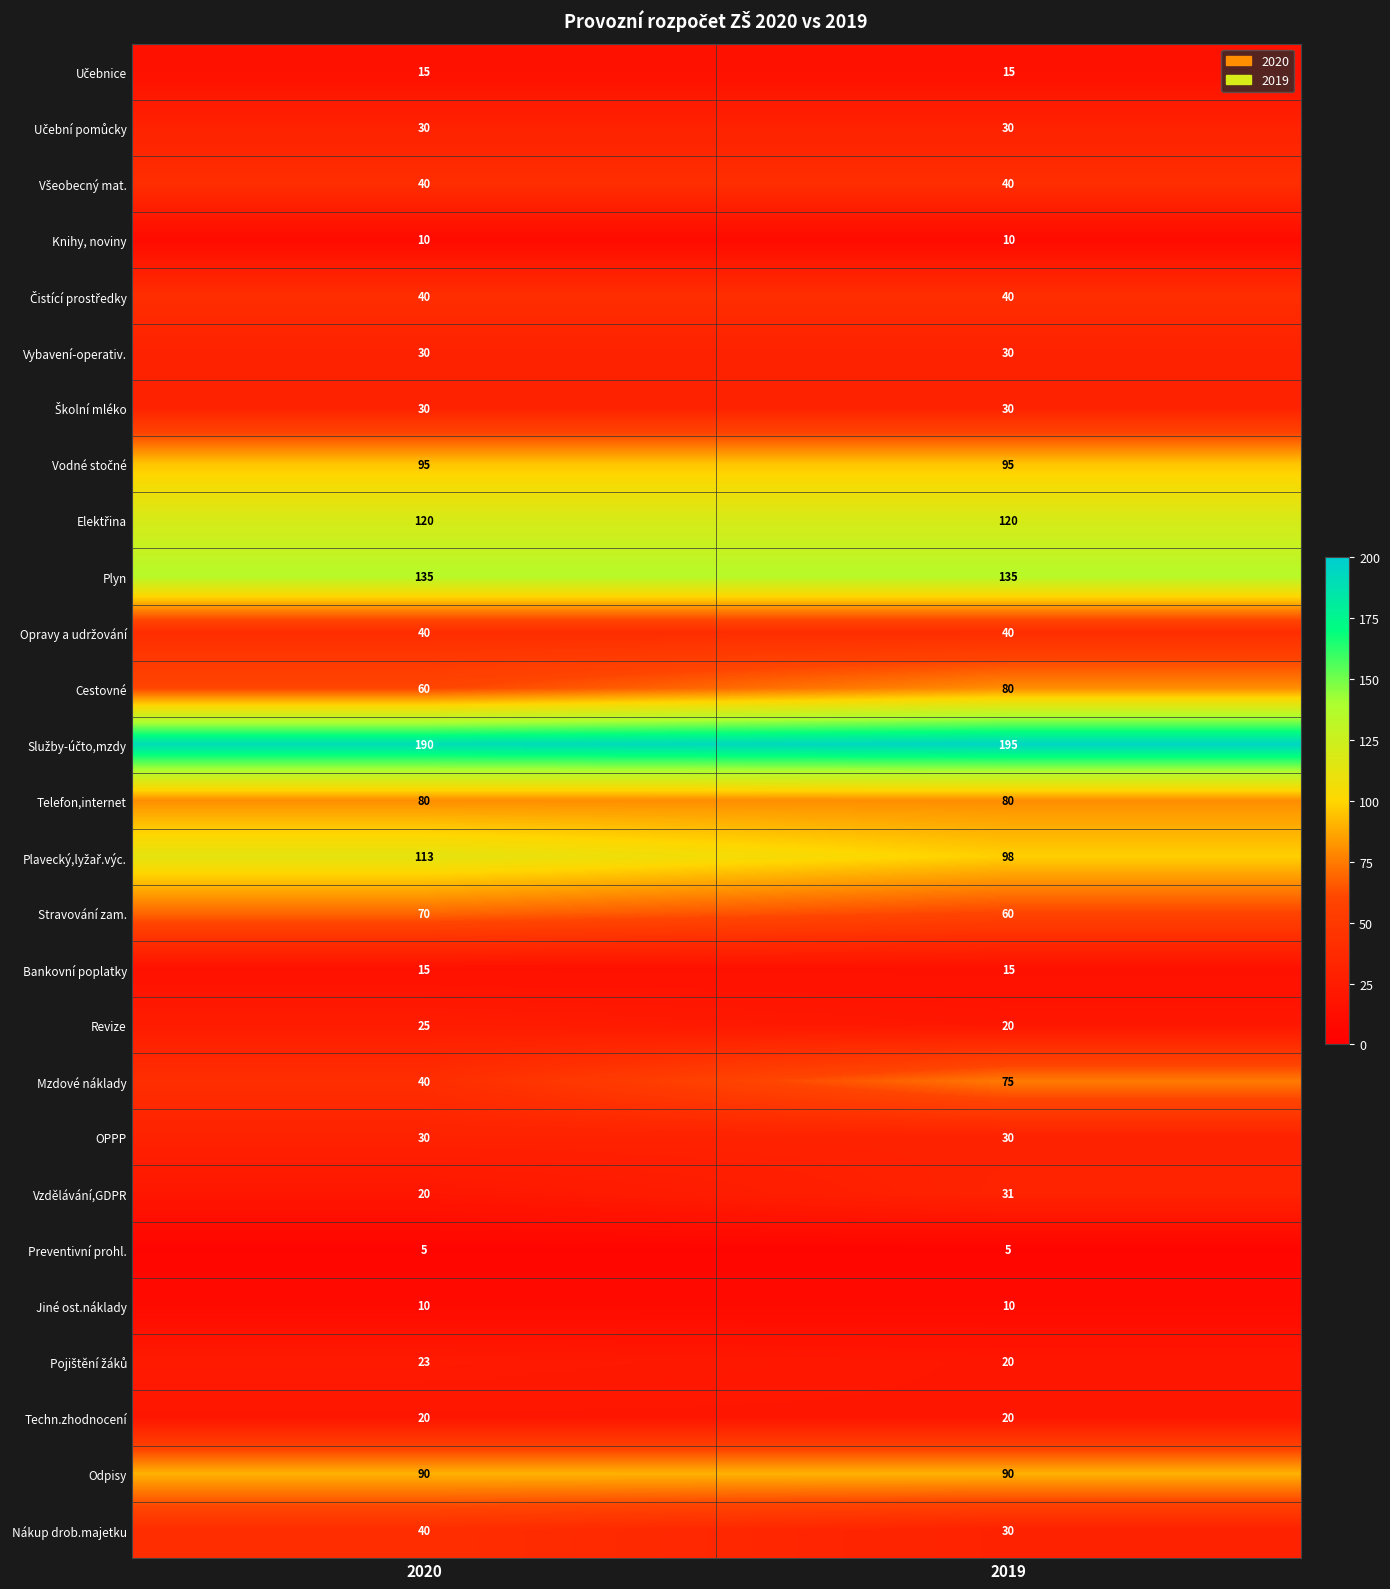

Which series has the largest range (max minus min)?

Mzdové náklady